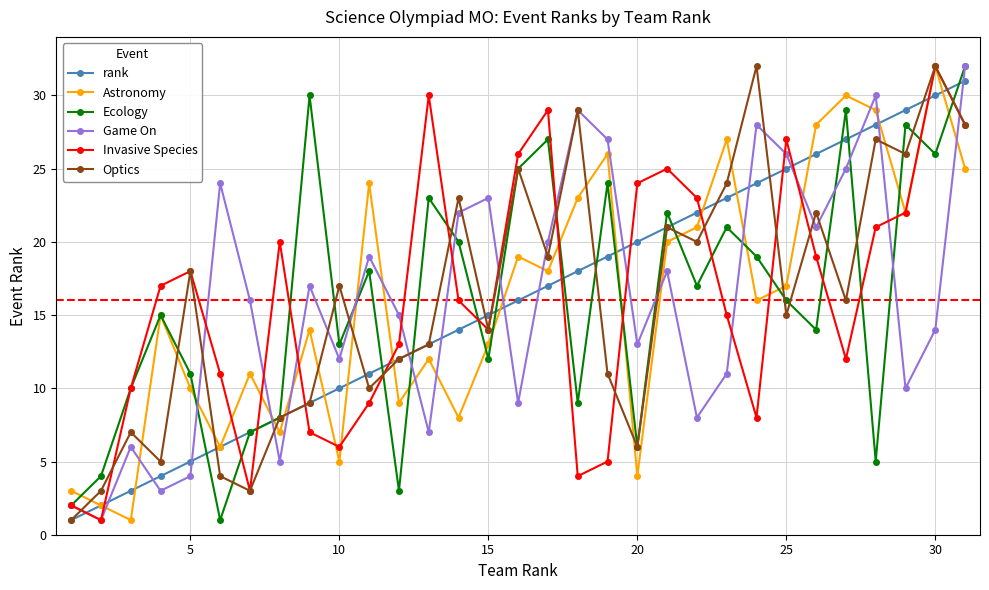

True or false: Invasive Species has more than 1 points higher than both neighbors.

True